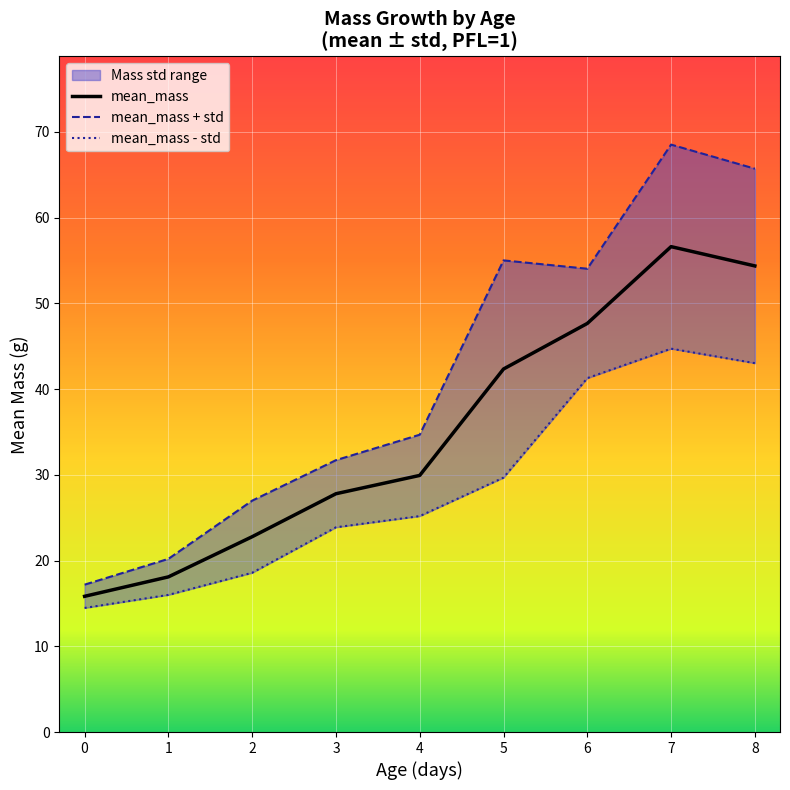

Which series has the largest total across all categories?

mean_mass + std